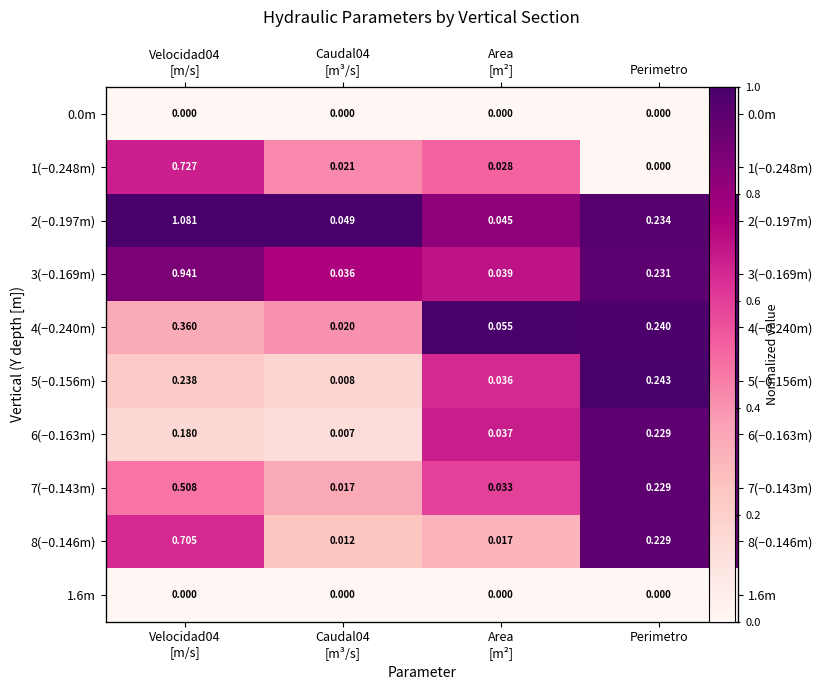

Between Caudal04
[m³/s] and Perimetro, which is larger?

Caudal04
[m³/s]